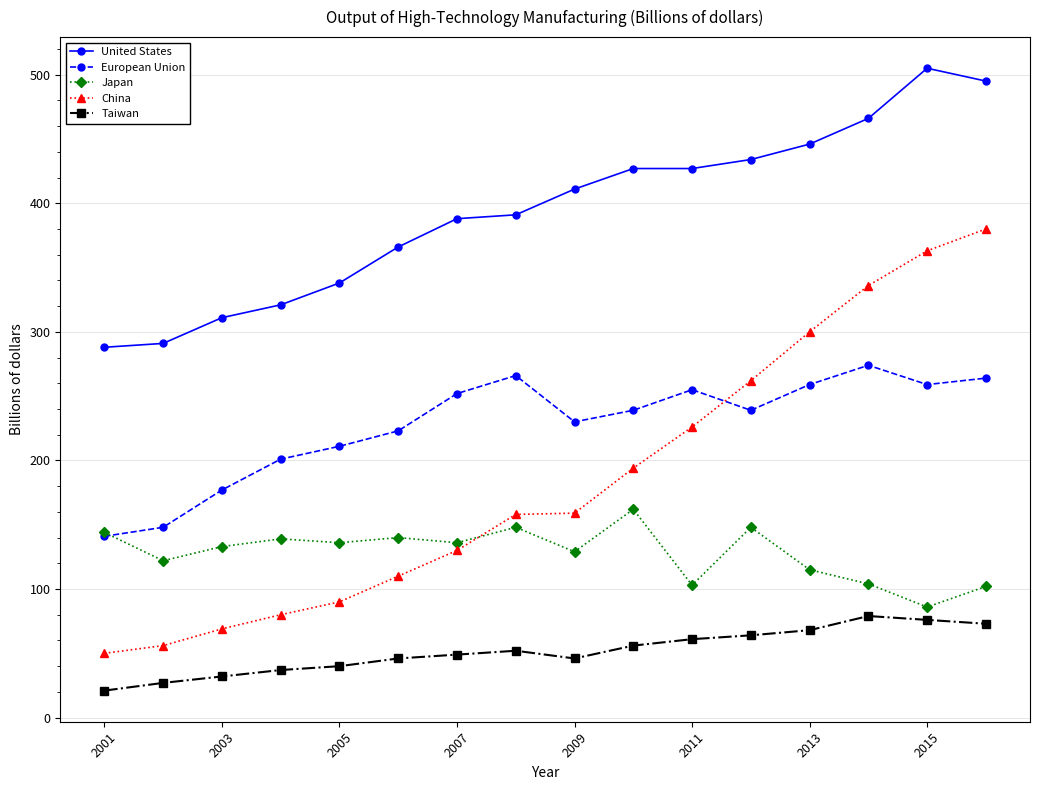

How many data points does each series have?

16